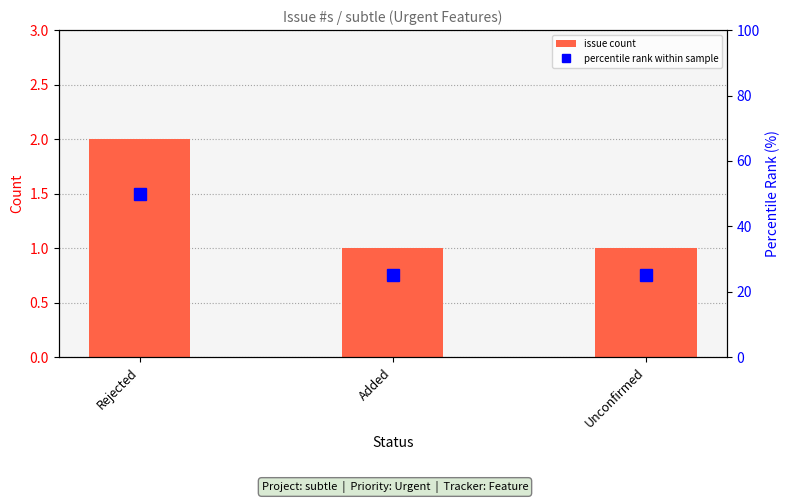

Where is percentile rank within sample nearest to the value 37?

Added